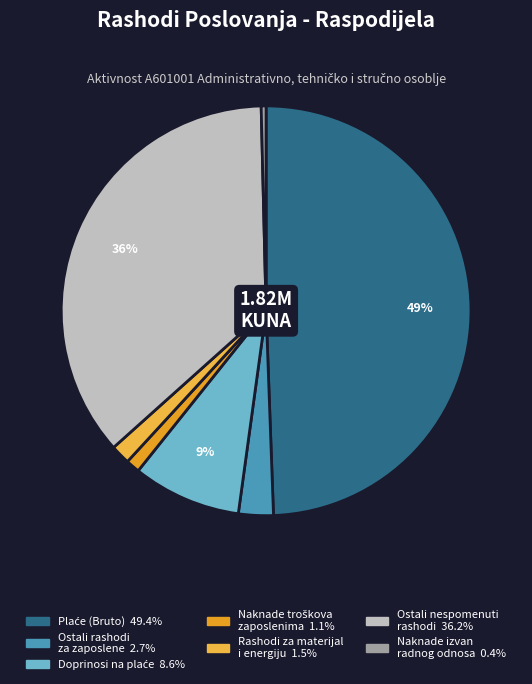

How many segments does this pie chart have?

7